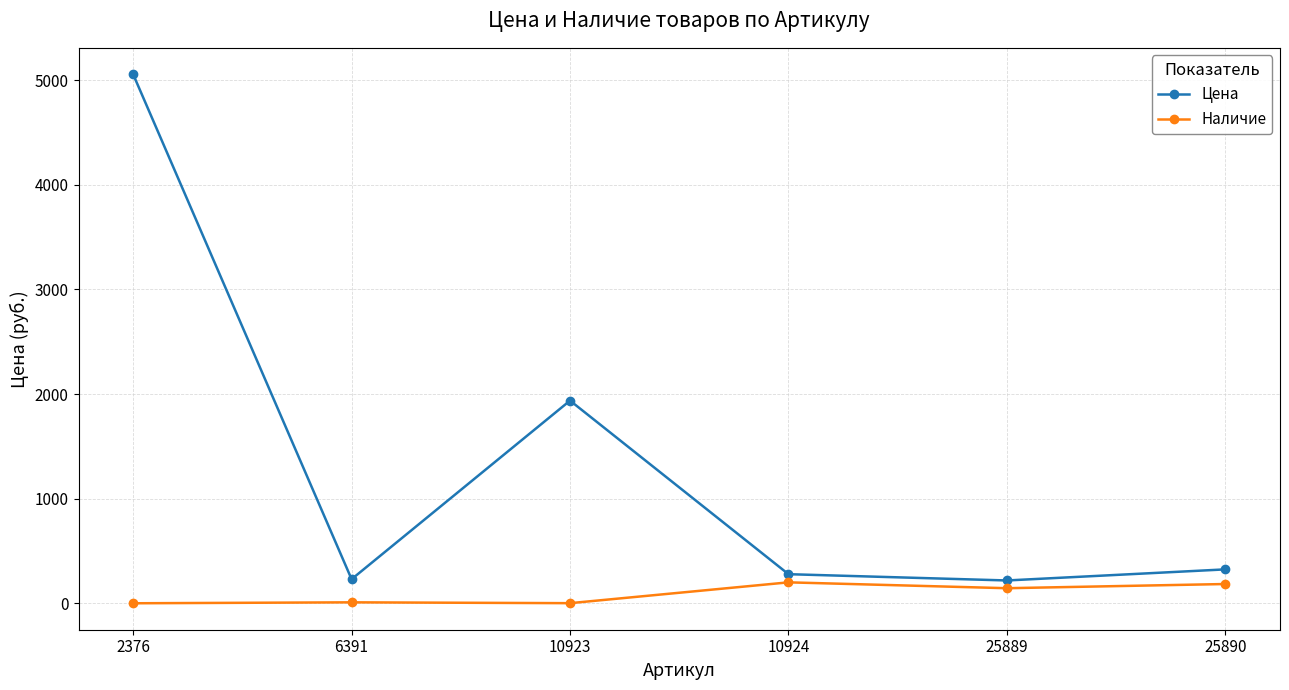

What is the total value across all series at 10924?

478